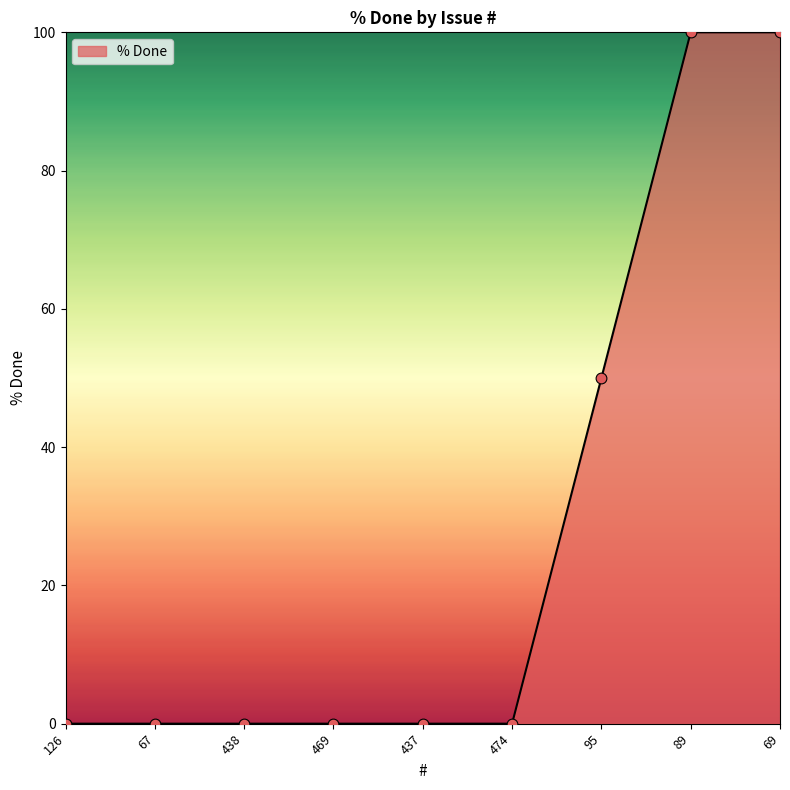

What is the change in value from 474 to 89?

+100